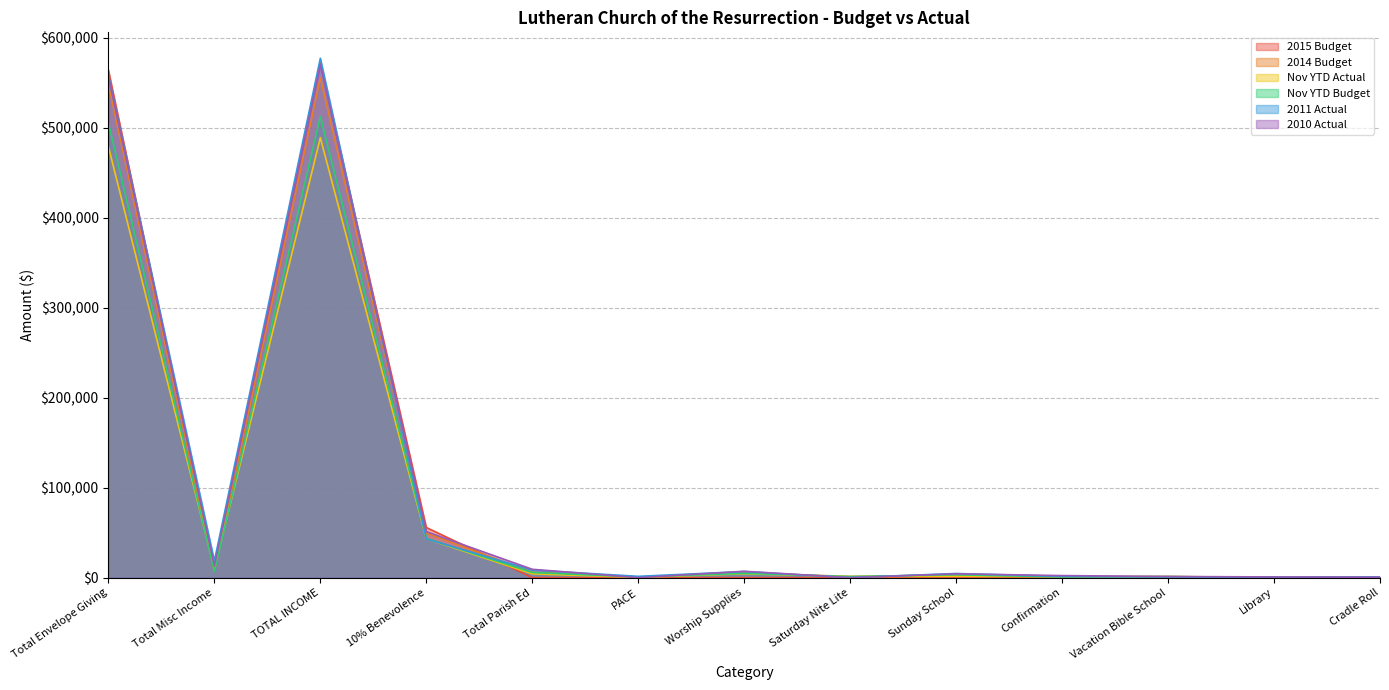

What position from the right is Worship Supplies?

7